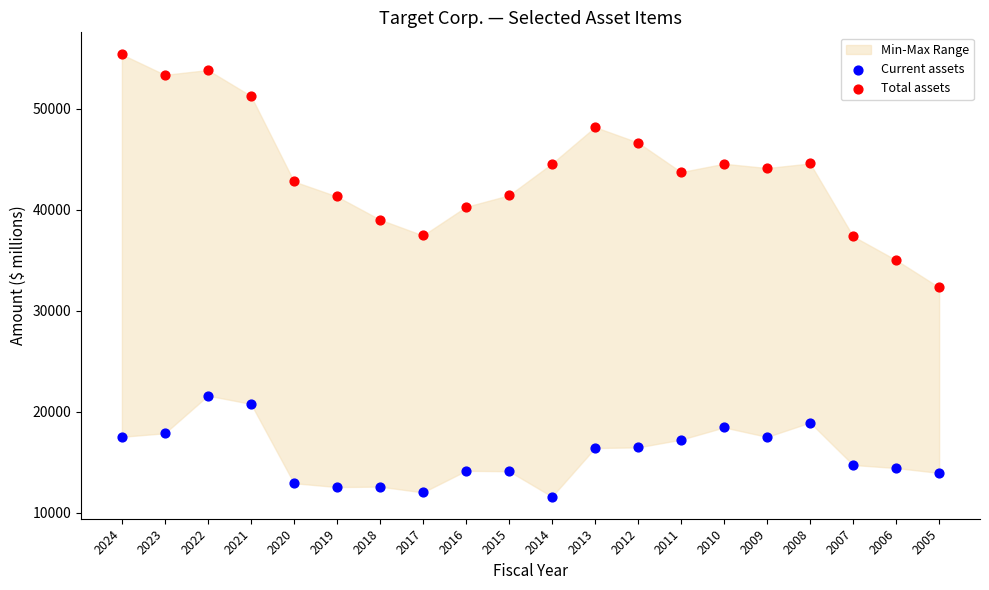

Which series reaches the minimum Y coordinate?

Current assets